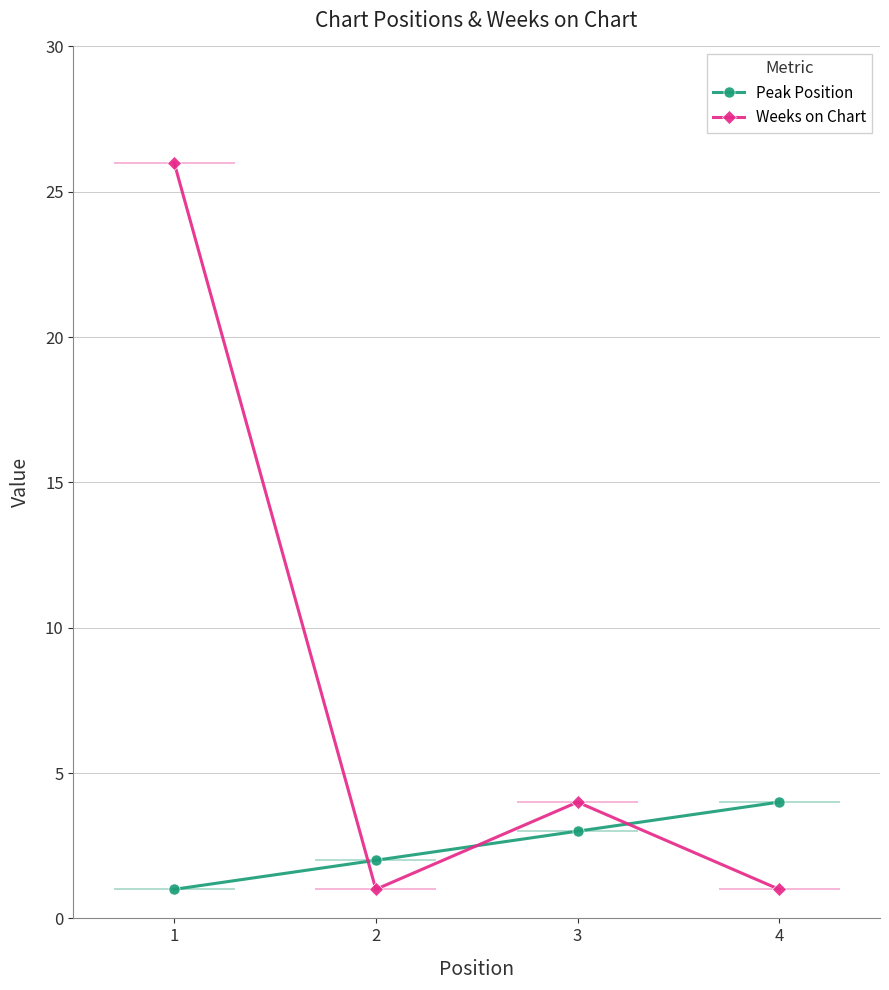

What is the approximate value of Weeks on Chart at 4?

1